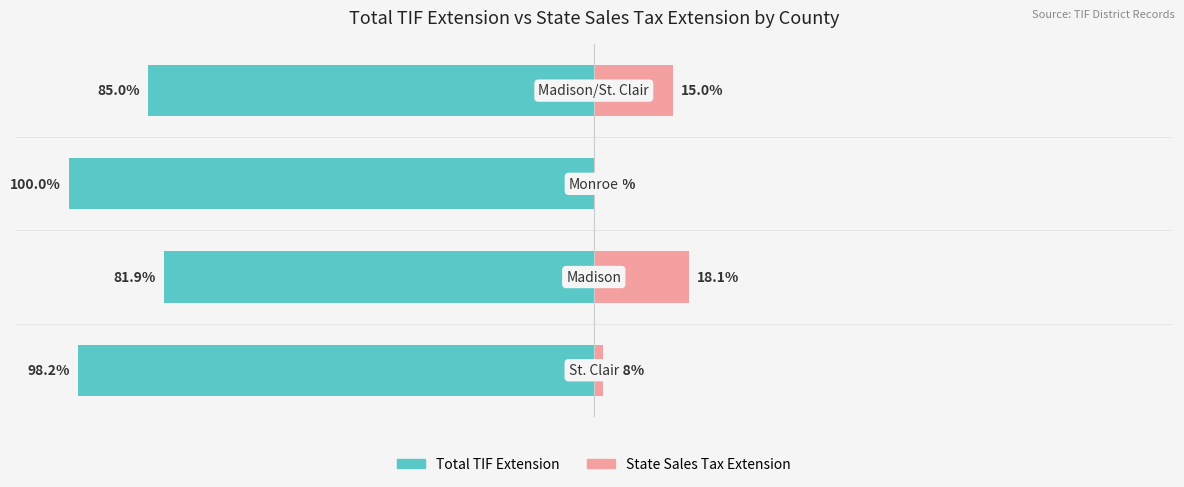

Rank the series at 0 from highest to lowest value.

State Sales Tax Extension, Total TIF Extension